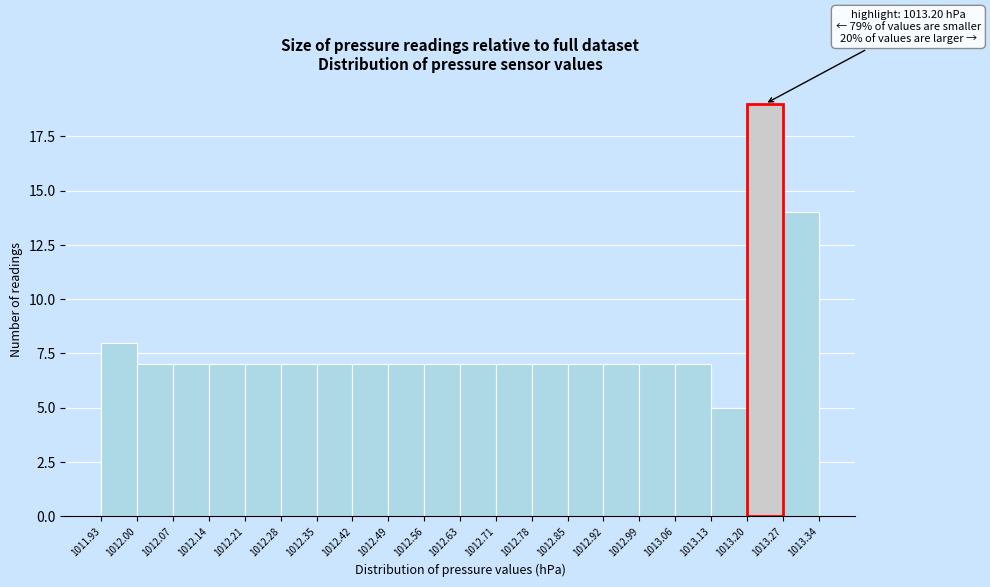

Over which range of the x-axis is the bar tallest?

1013.20 to 1013.27